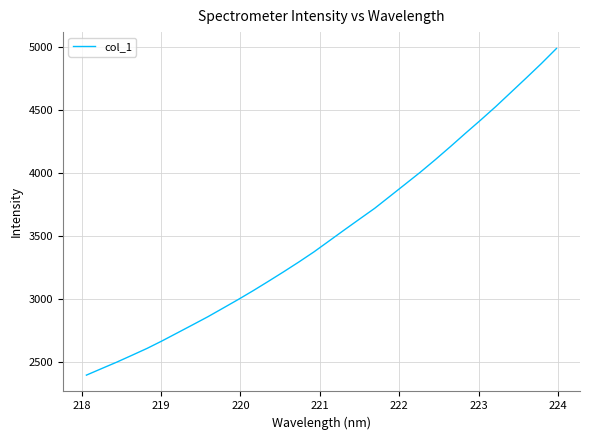

What is the greatest value displayed?

4988.6